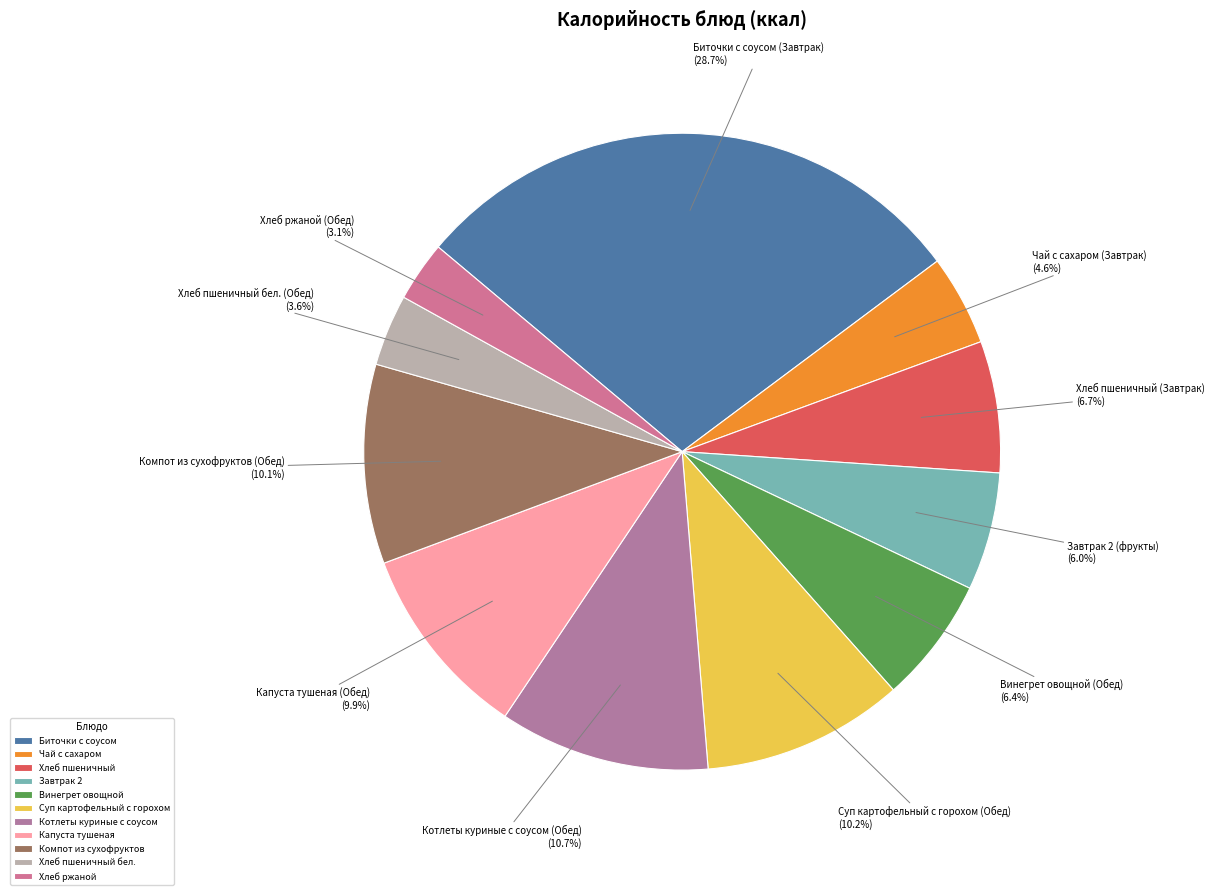

How much of the chart is everything except Хлеб ржаной?

96.9%